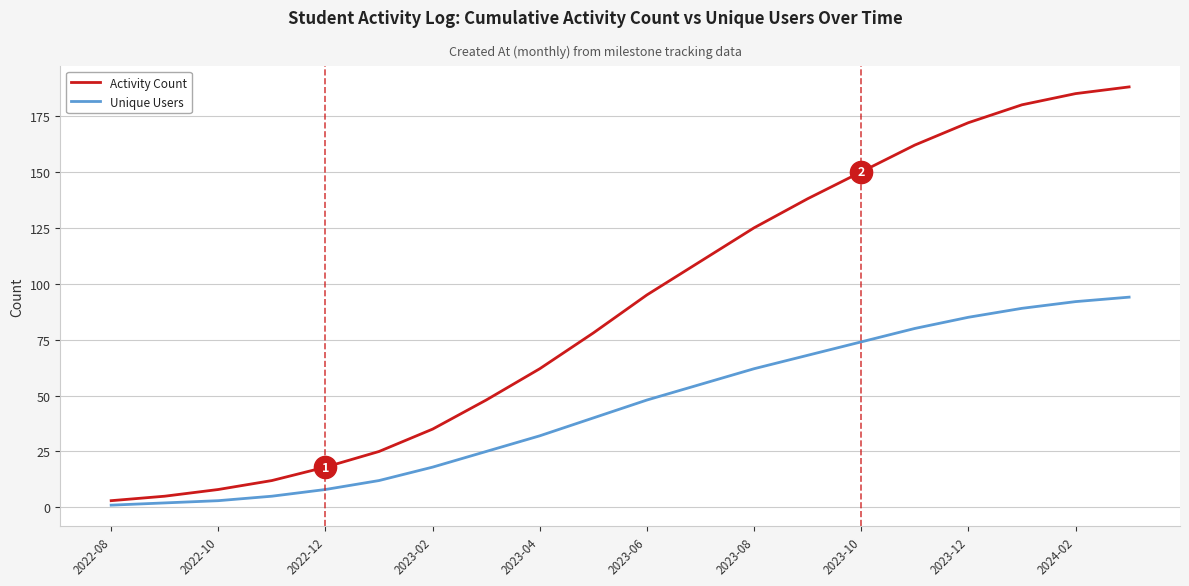

True or false: Unique Users and Activity Count intersect in this chart.

False